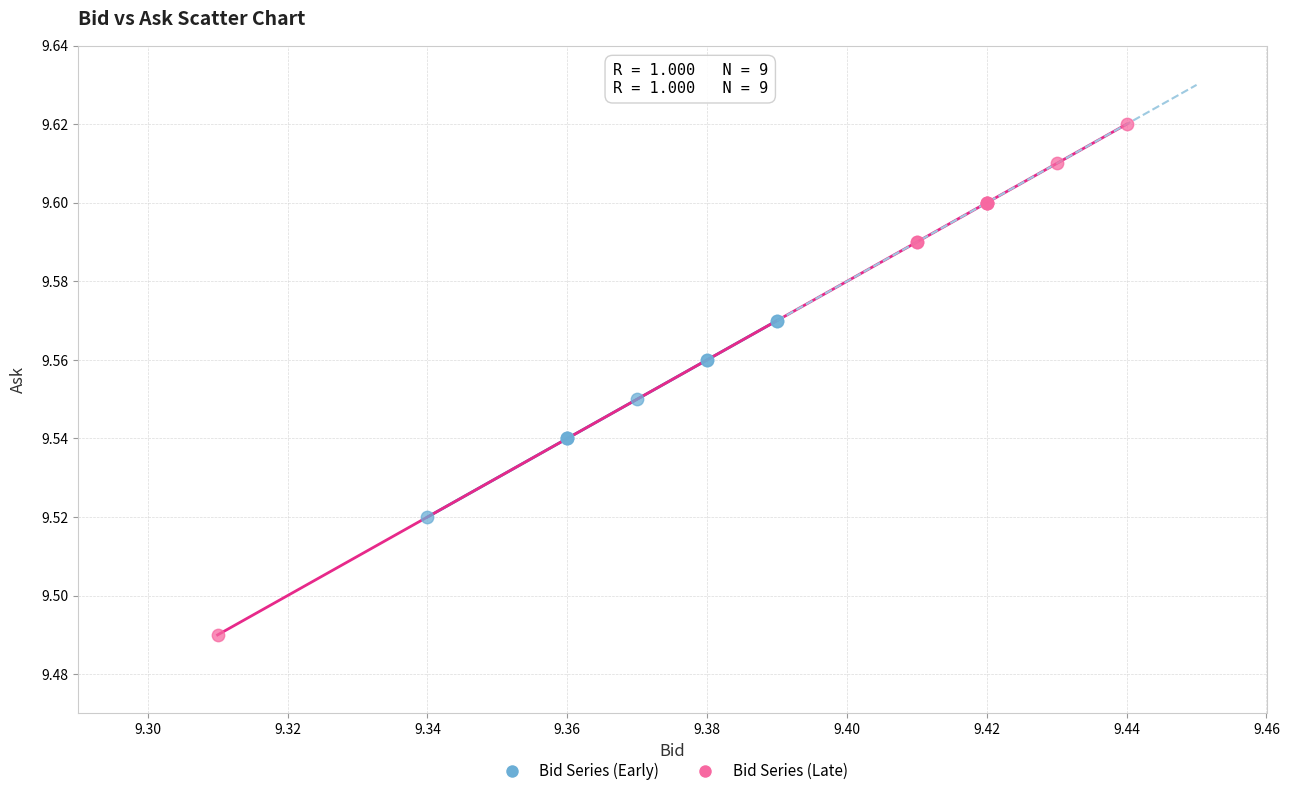

Which series contains the lowest Y value?

Bid Series (Late)